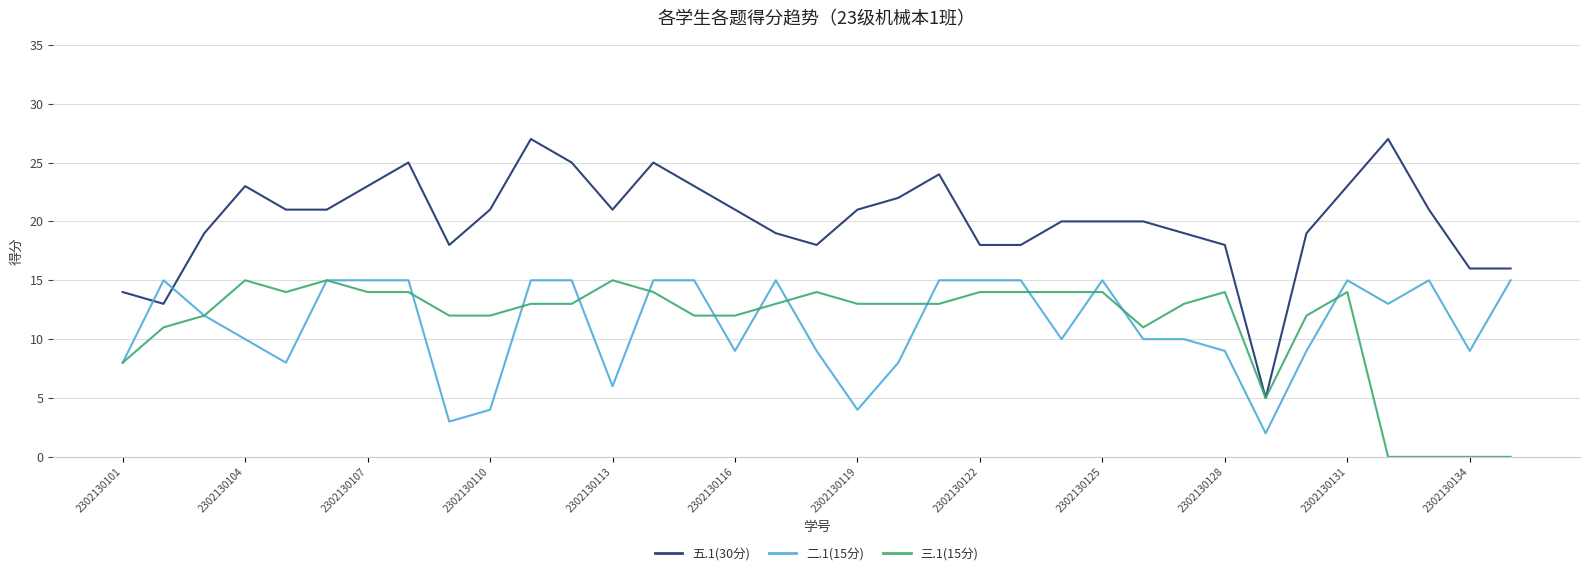

After their last crossing, which series has the higher values: 五.1(30分) or 二.1(15分)?

五.1(30分)